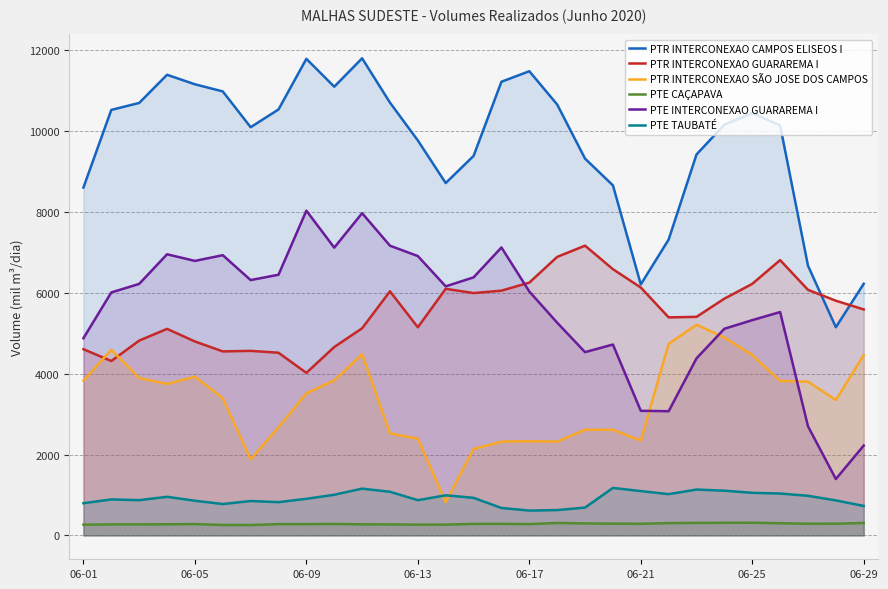

True or false: PTE CAÇAPAVA and PTR INTERCONEXAO CAMPOS ELISEOS I intersect in this chart.

False